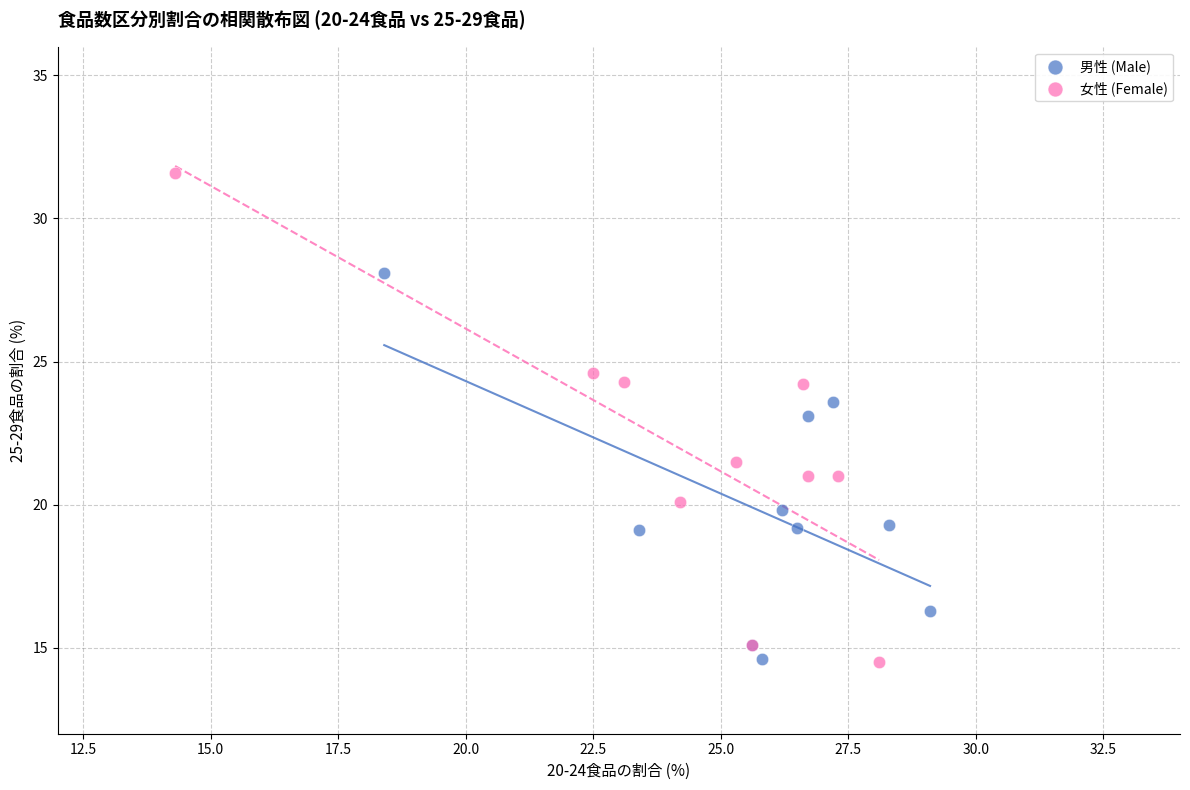

Which series contains the highest Y value?

女性 (Female)